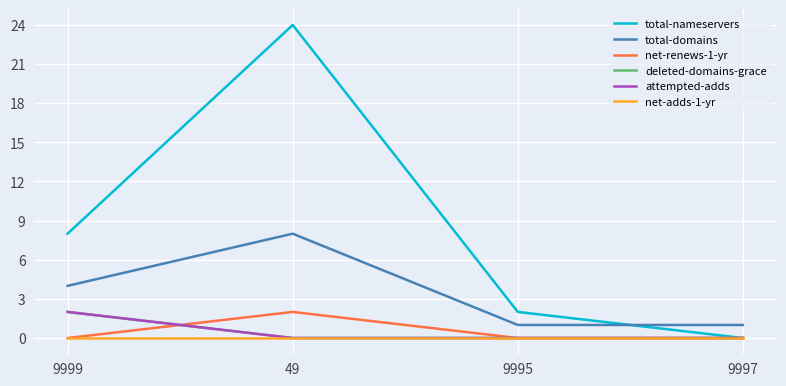

True or false: net-adds-1-yr and total-nameservers intersect in this chart.

False